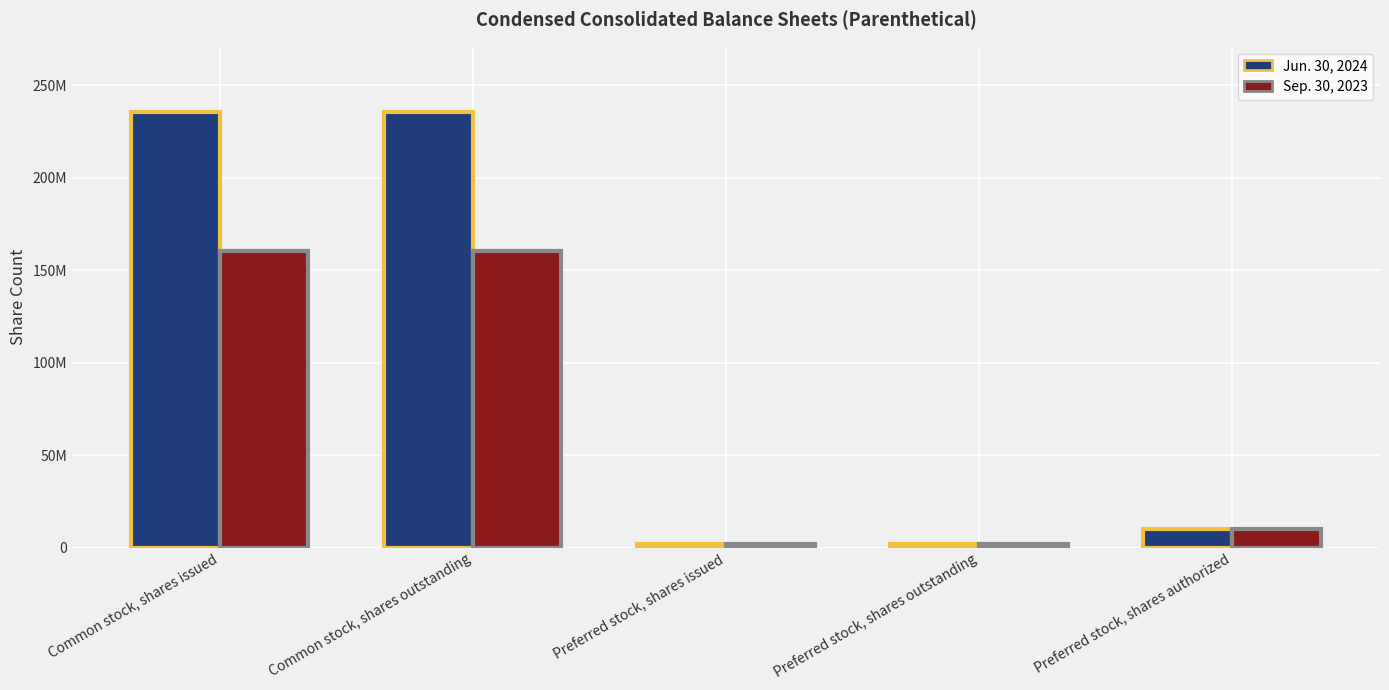

At which category does the chart reach its peak across all series?

Common stock, shares issued